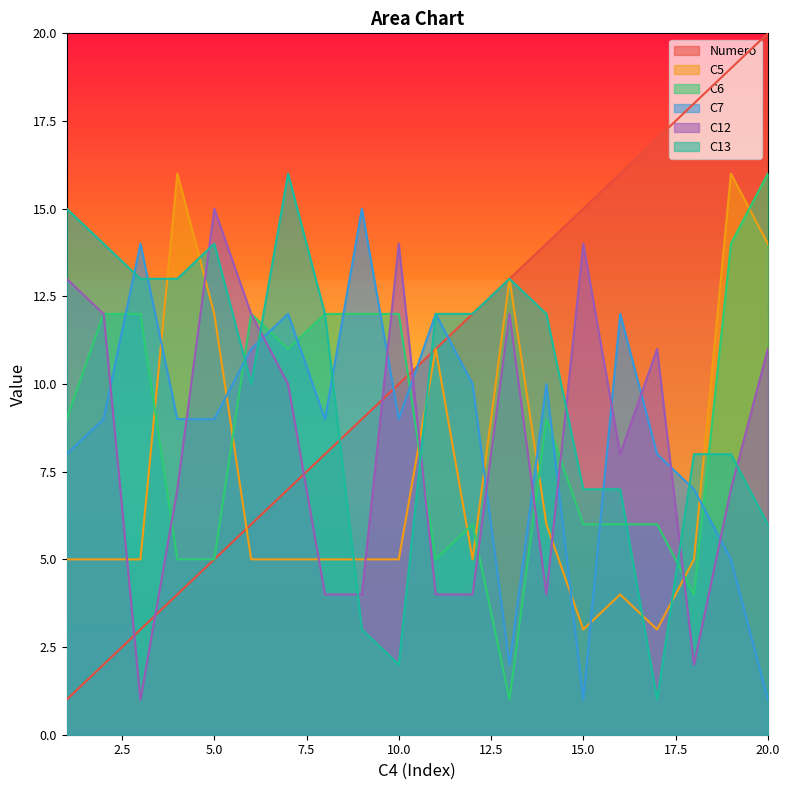

Which series has the largest total across all categories?

Numero